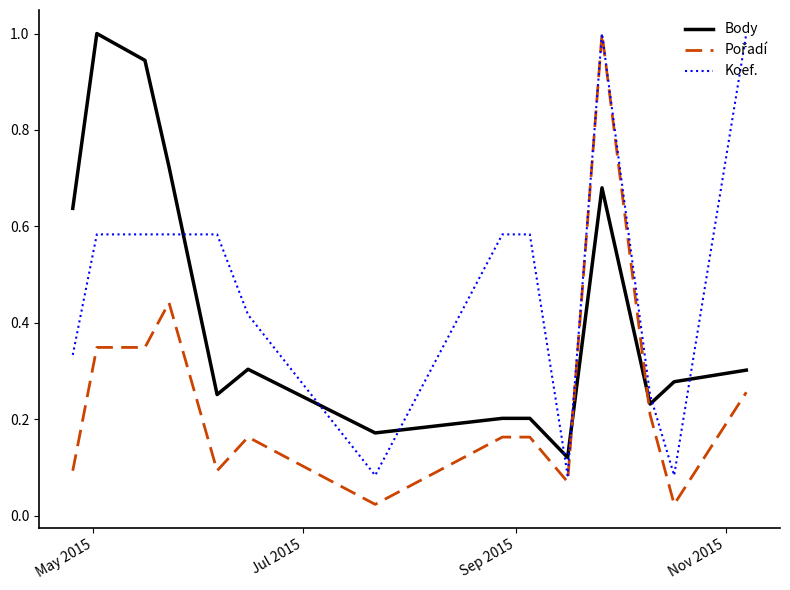

What is the greatest value displayed?

1.0